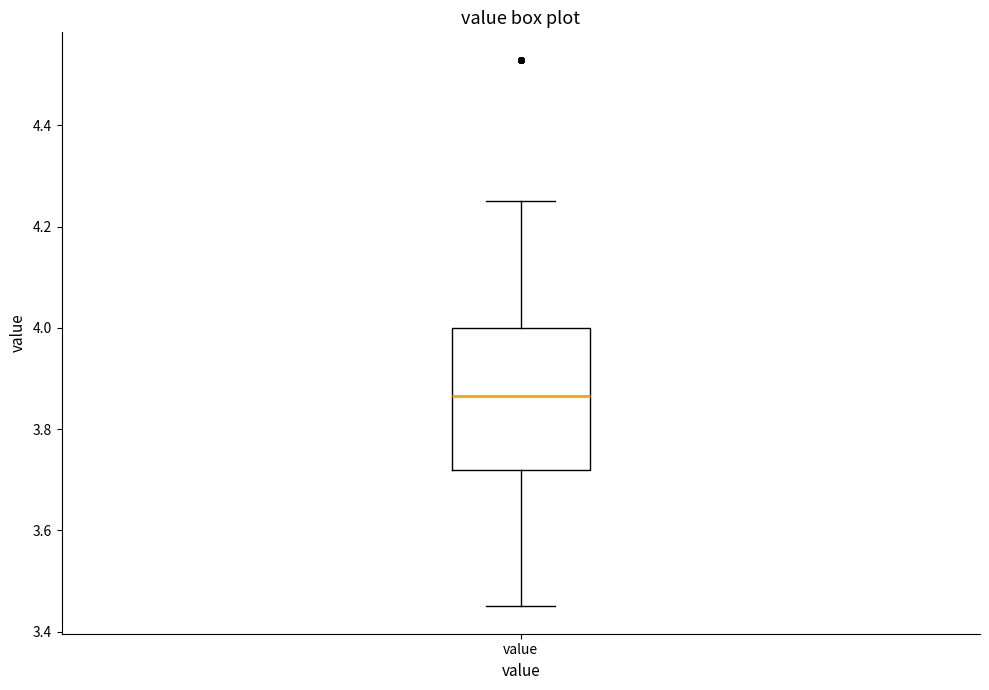

Where is the lower edge of the box for value on the y-axis? The values are not printed on the chart, so give them approximately, as read against the axis.

3.72